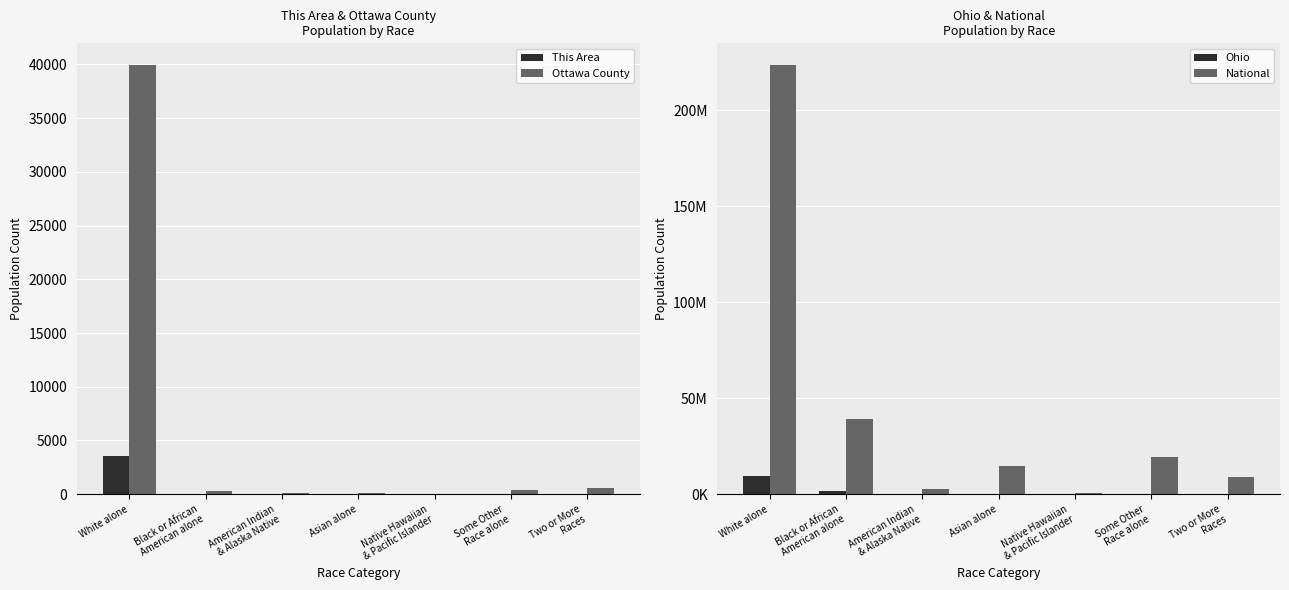

Reading right to left, extract all data points from this chart.

This Area: 29	11	1	22	3	16	3517
Ottawa County: 555	391	7	116	67	324	39968
Ohio: 237765	130030	4066	192233	25292	1407681	9539437
National: 9009073	19107368	540013	14674252	2932248	38929319	223553265